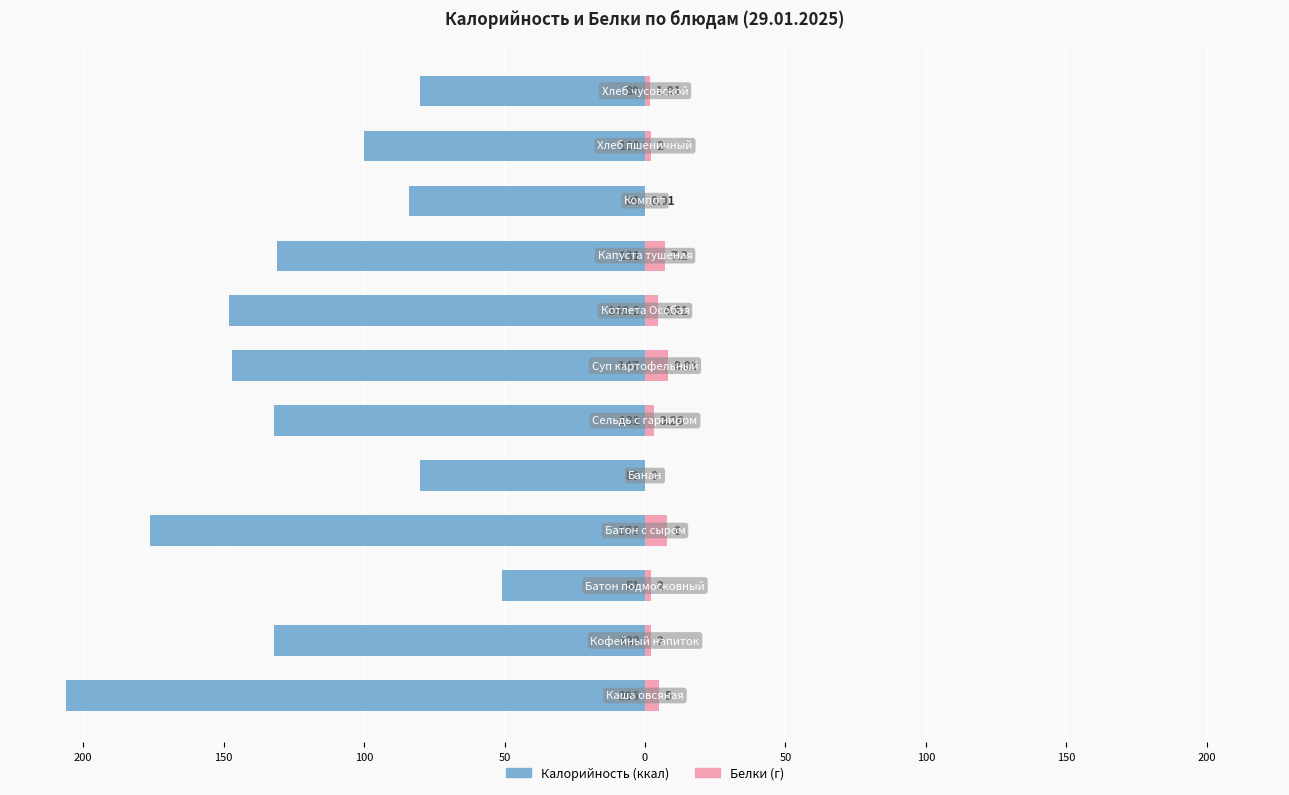

Count the number of data series in this chart.

2